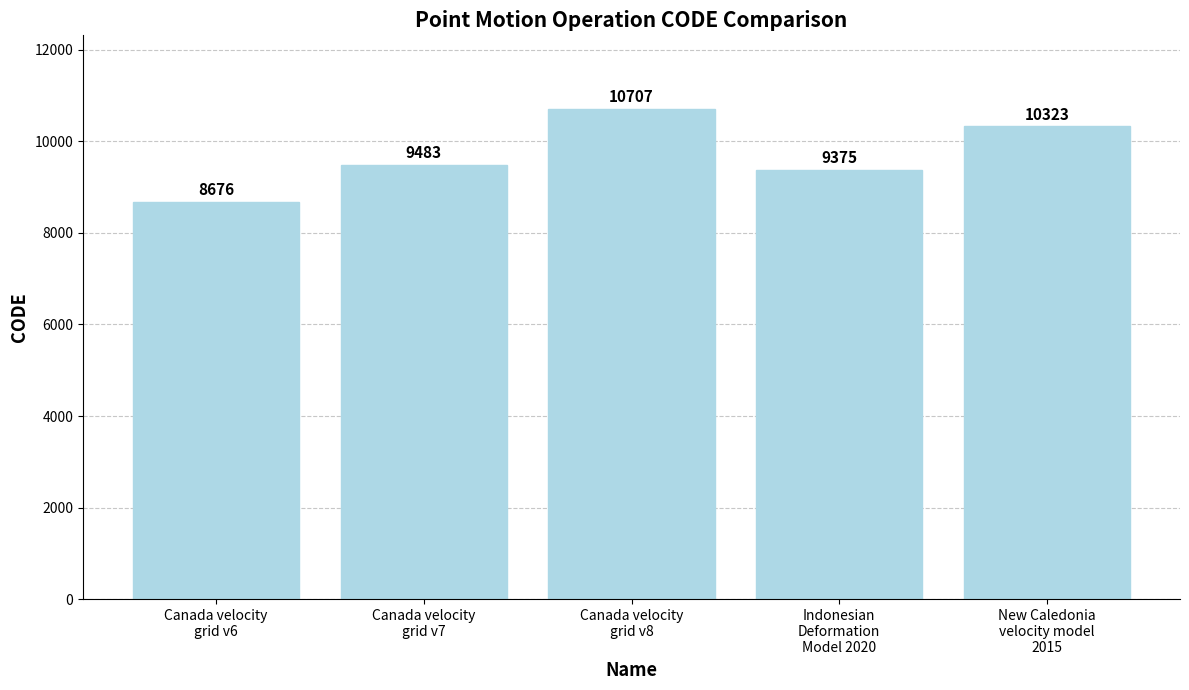

How many series are shown in this chart?

1